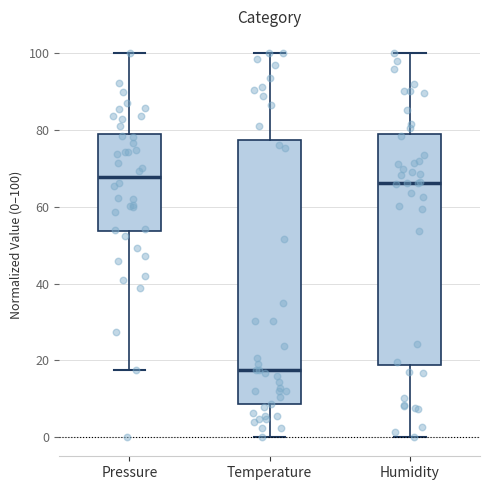

Reading left to right, transcribe this box plot: for each box, give where its median line is, the range the box spans, and where its two whiskers end, as read against the y-axis. The values are not printed on the chart, so give them approximately, as read against the axis.

Pressure: median 68, box 54 to 80, whiskers 18 to 100
Temperature: median 18, box 8 to 78, whiskers 0 to 100
Humidity: median 66, box 18 to 80, whiskers 0 to 100